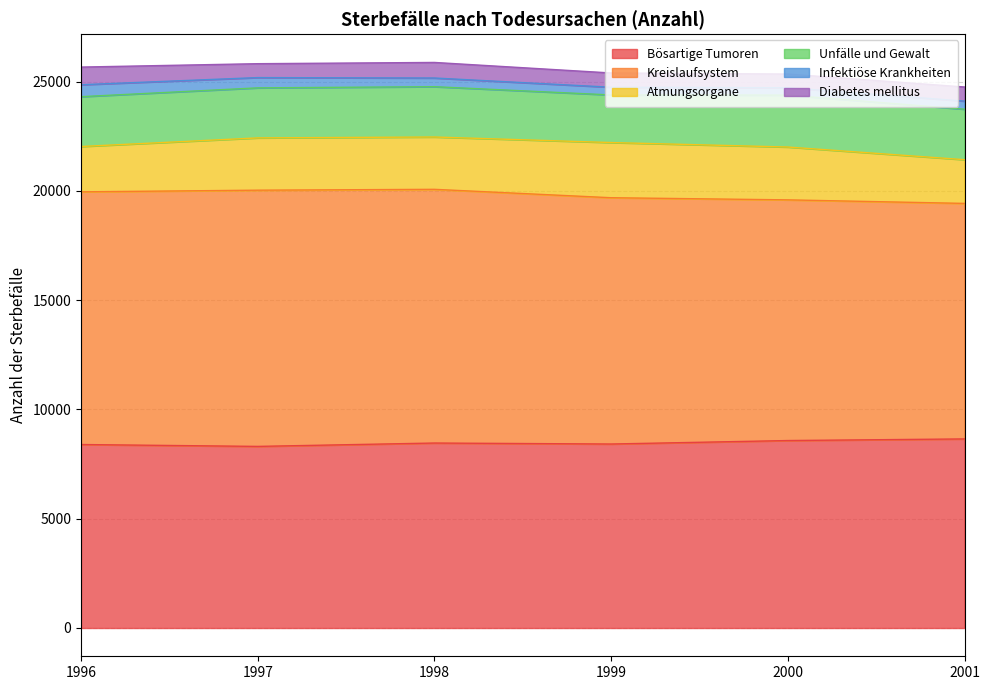

Which category has the lowest value in the Unfälle und Gewalt series?

1999